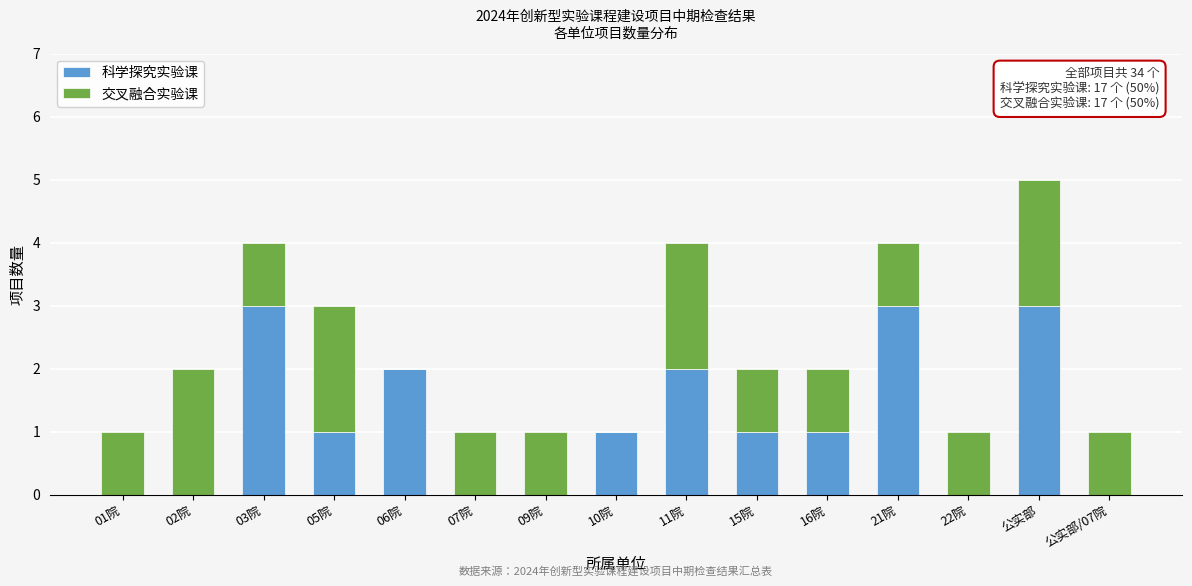

Reading left to right, transcribe the values for 科学探究实验课.

01院=0	02院=0	03院=3	05院=1	06院=2	07院=0	09院=0	10院=1	11院=2	15院=1	16院=1	21院=3	22院=0	公实部=3	公实部/07院=0